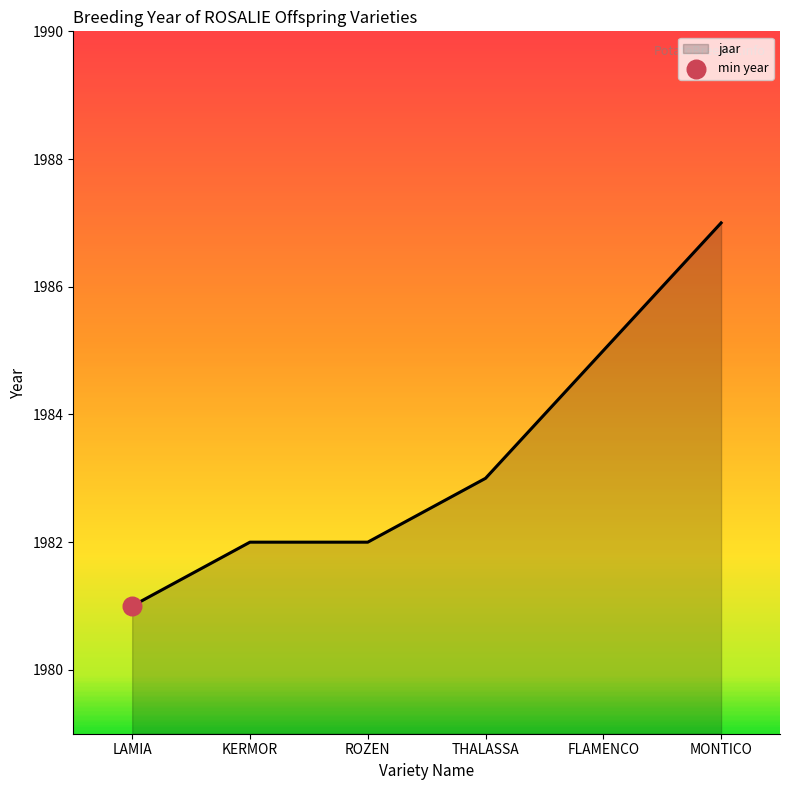

Between MONTICO and ROZEN, which is larger?

MONTICO